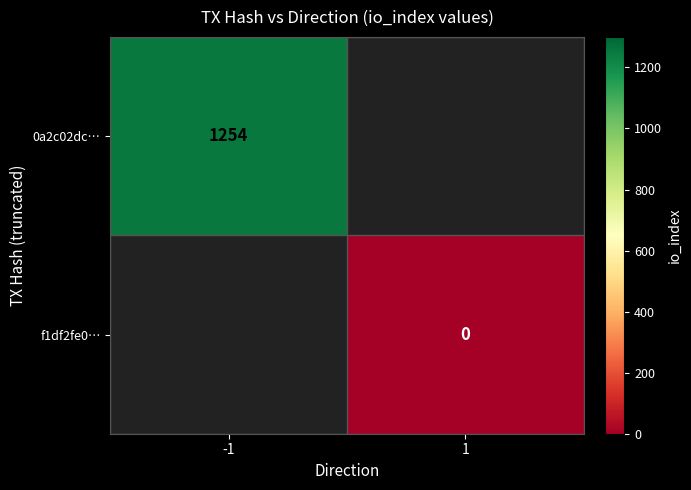

The value of 0a2c02dc… at -1 is 1254. True or false?

True